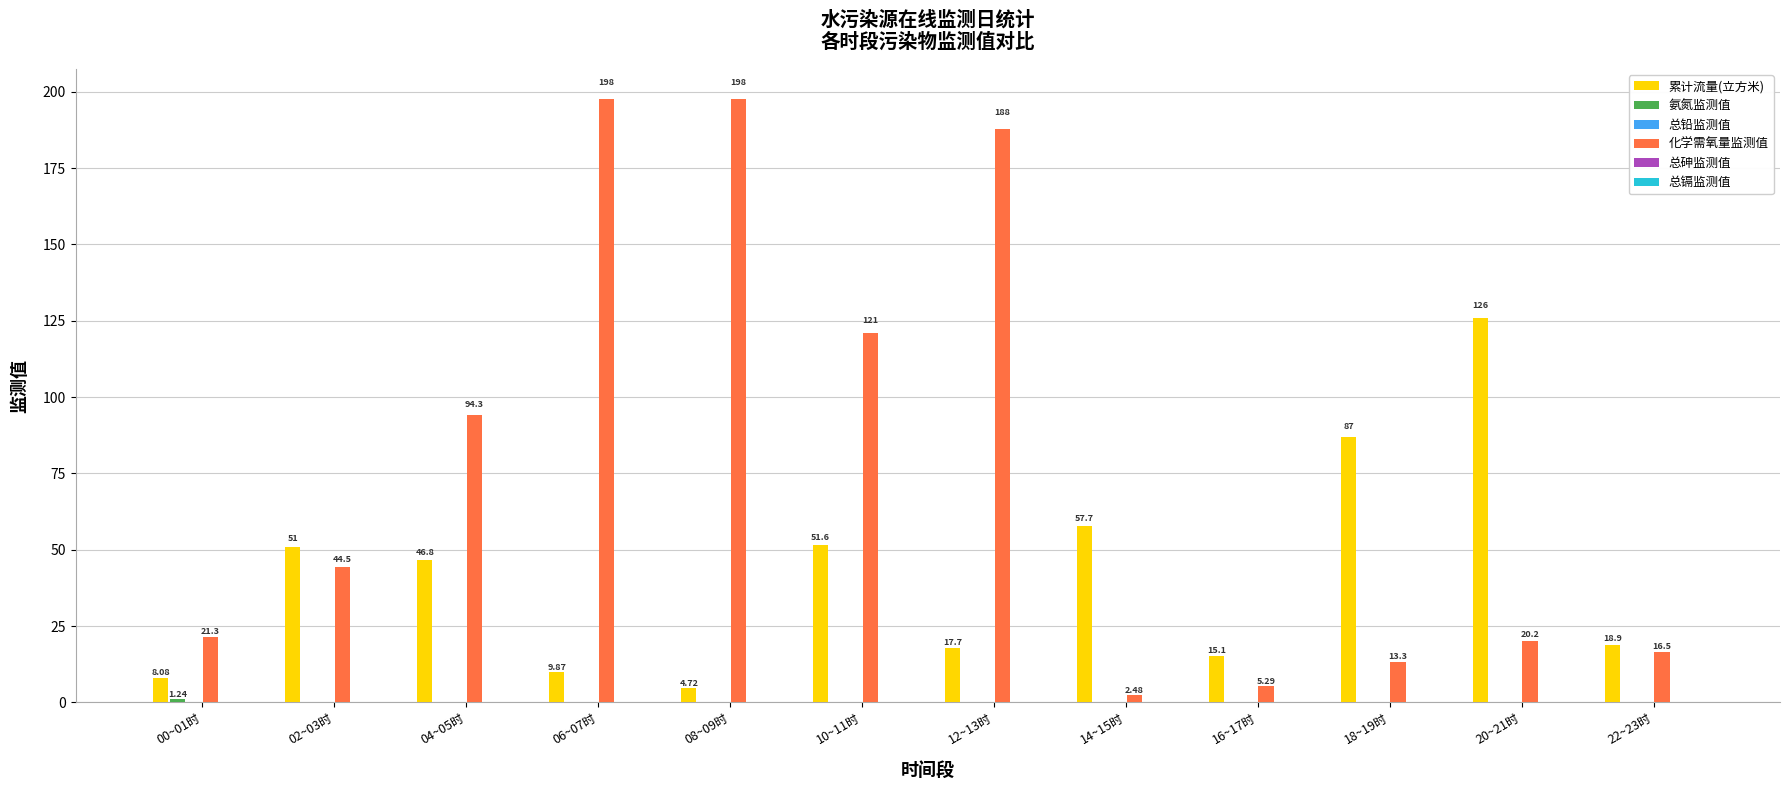

Where does the 化学需氧量监测值 series first go above 44?

02~03时